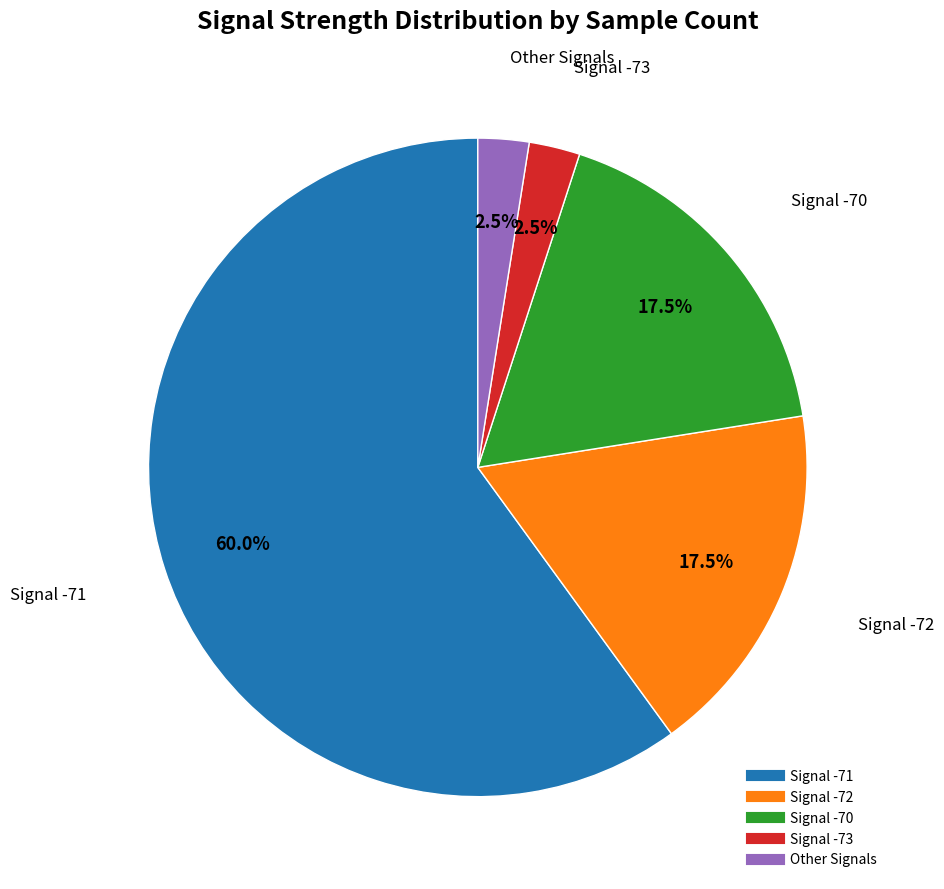

Is there any slice that represents more than half of the pie?

Yes